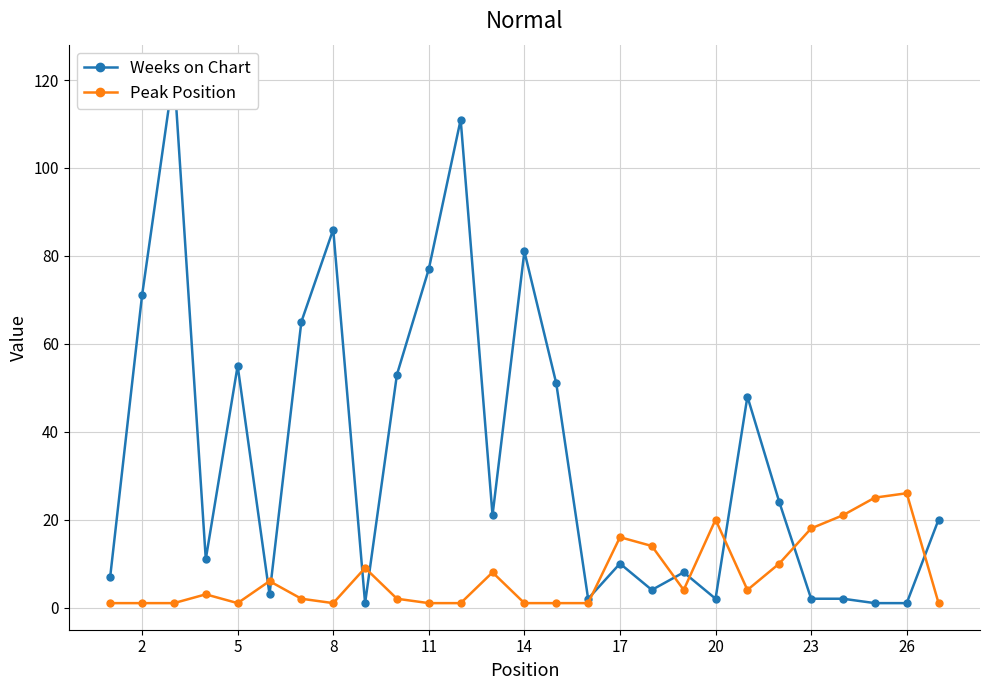

How many values in the Peak Position series are below 3?

13